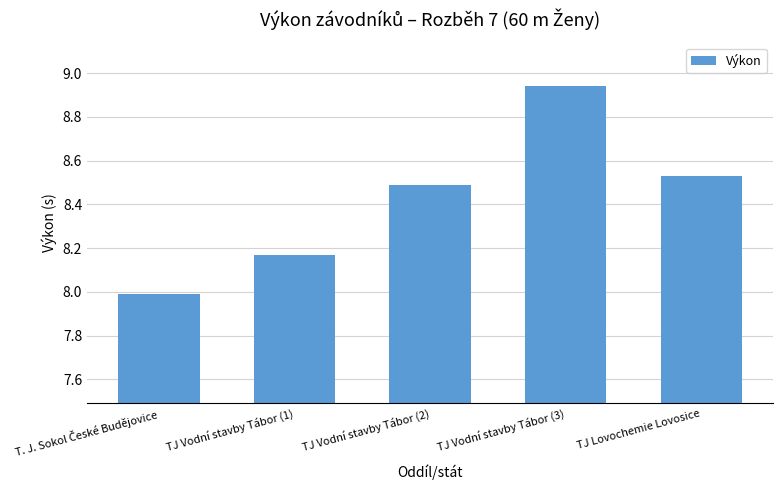

What is the sum of all values?

42.1